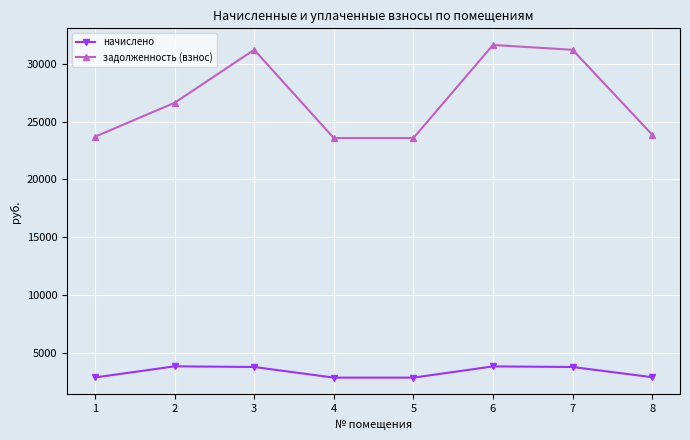

What is the approximate value of задолженность (взнос) at 1?

23696.2